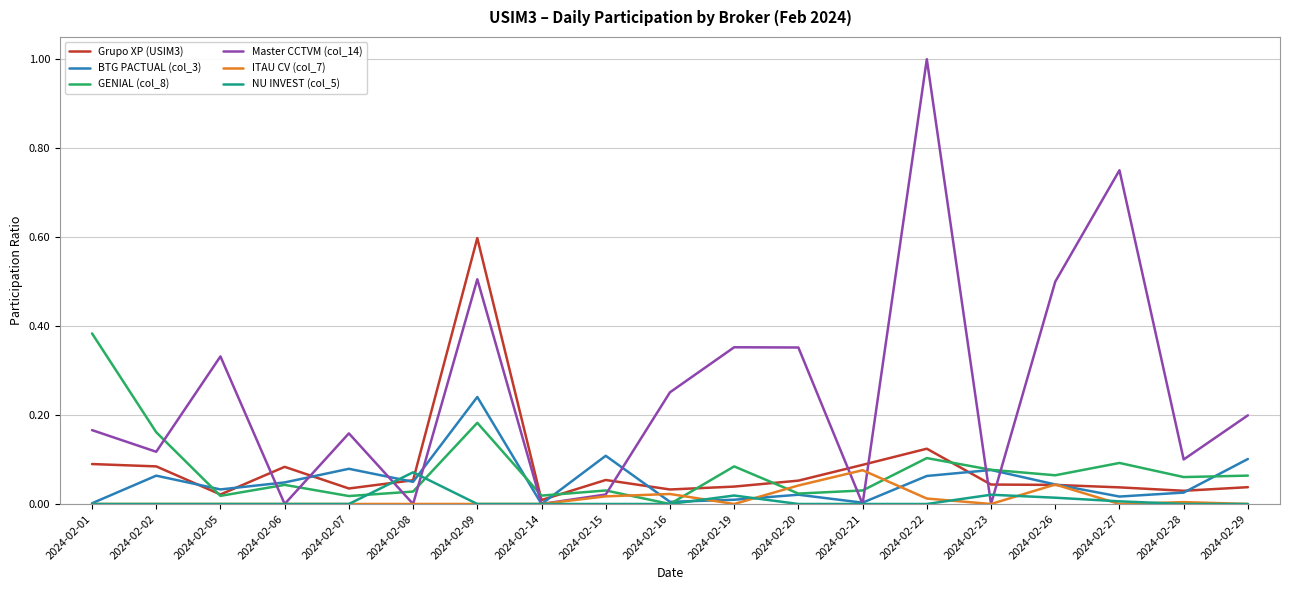

What are all the series names shown in the legend?

Grupo XP (USIM3), BTG PACTUAL (col_3), GENIAL (col_8), Master CCTVM (col_14), ITAU CV (col_7), NU INVEST (col_5)